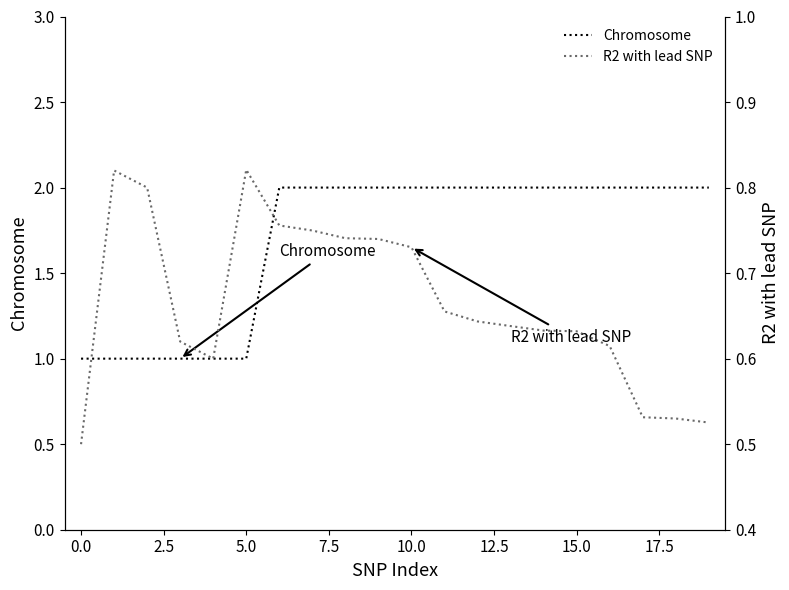

Which series has the largest range (max minus min)?

Chromosome